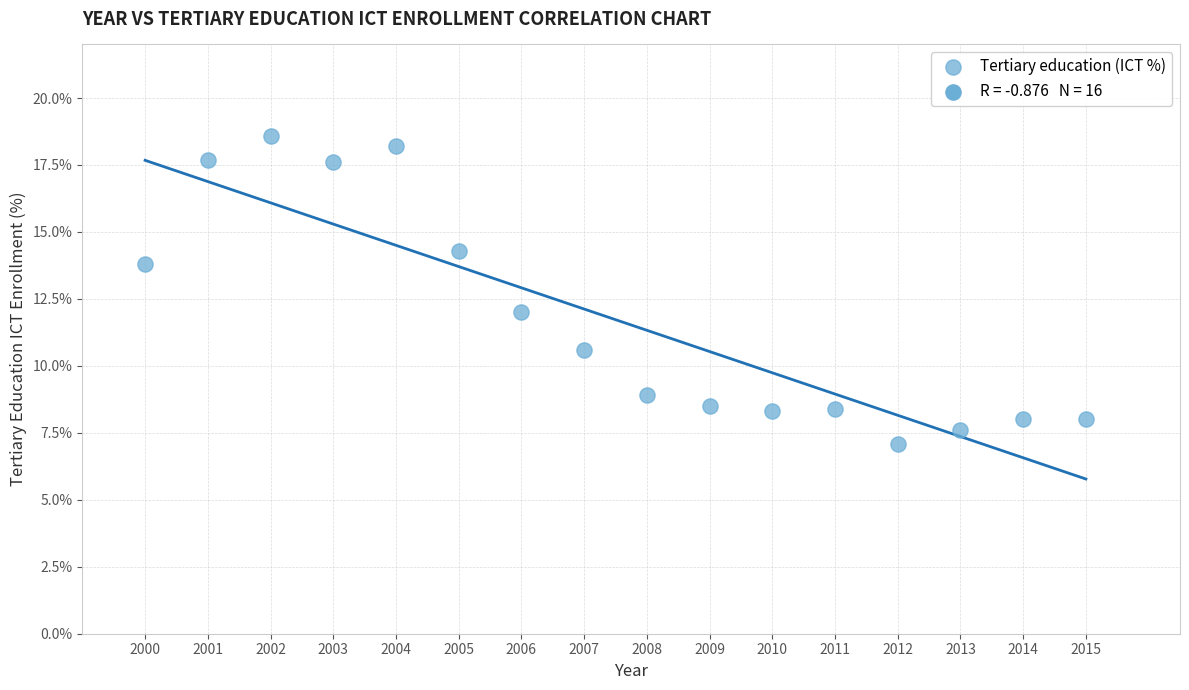

What is the range of Y values (max minus min)?

11.5